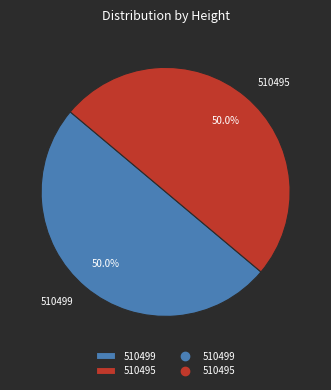

Combined, what portion of the pie is 510495 and 510499?

100.0%